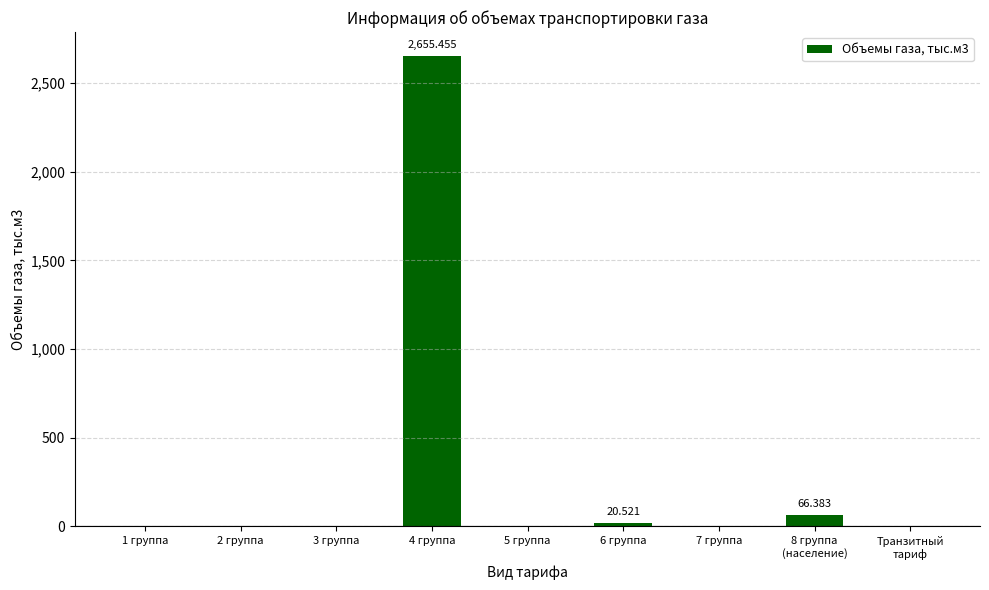

What is the label of the 9th bar from the right?

1 группа